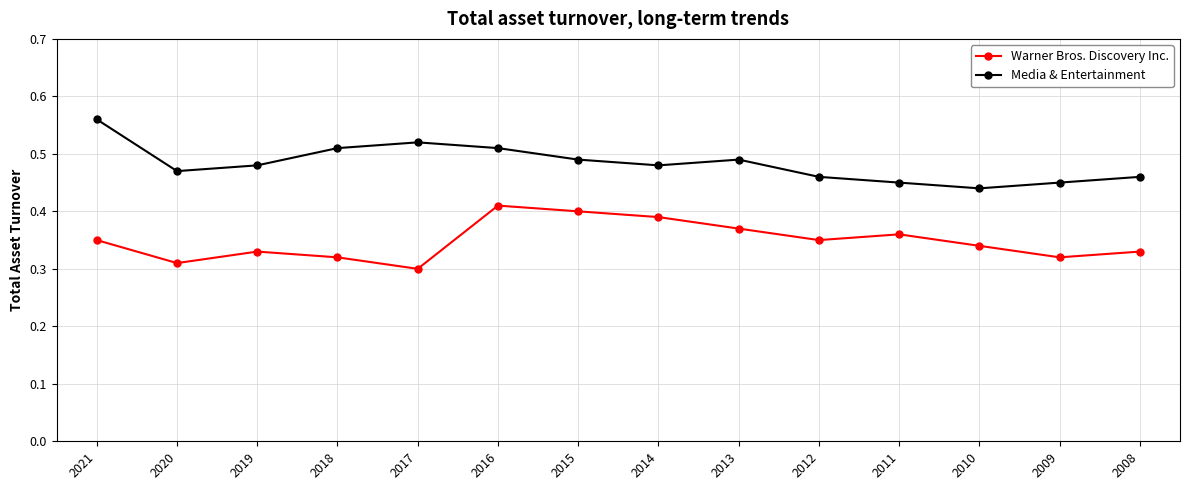

The Warner Bros. Discovery Inc. series shows 0.4 at 2011. True or false?

True